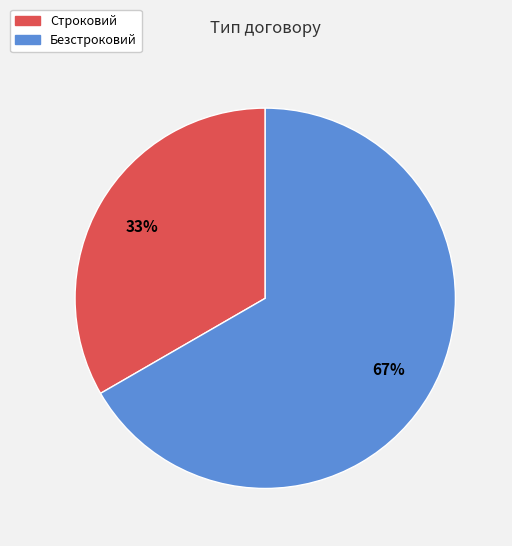

Combined, do Строковий and Безстроковий account for over 50%?

Yes